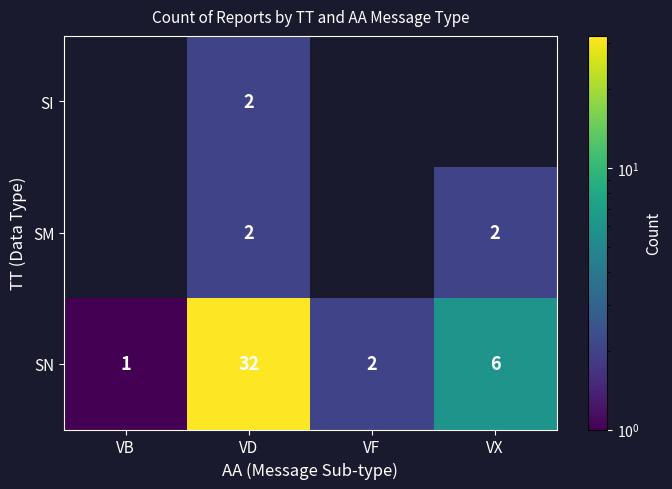

The value of SM at VX is 0.8. True or false?

False